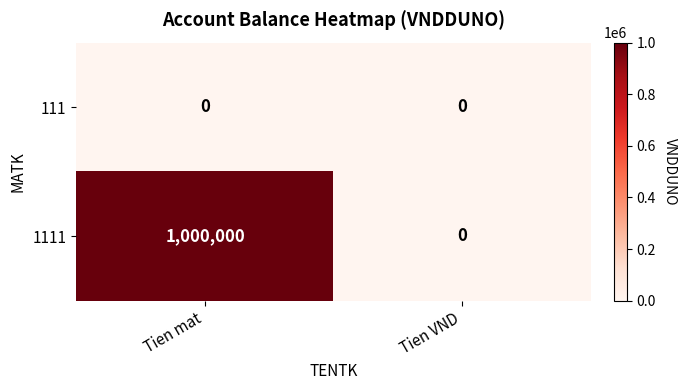

What is the highest value of the 1111 series?

1000000